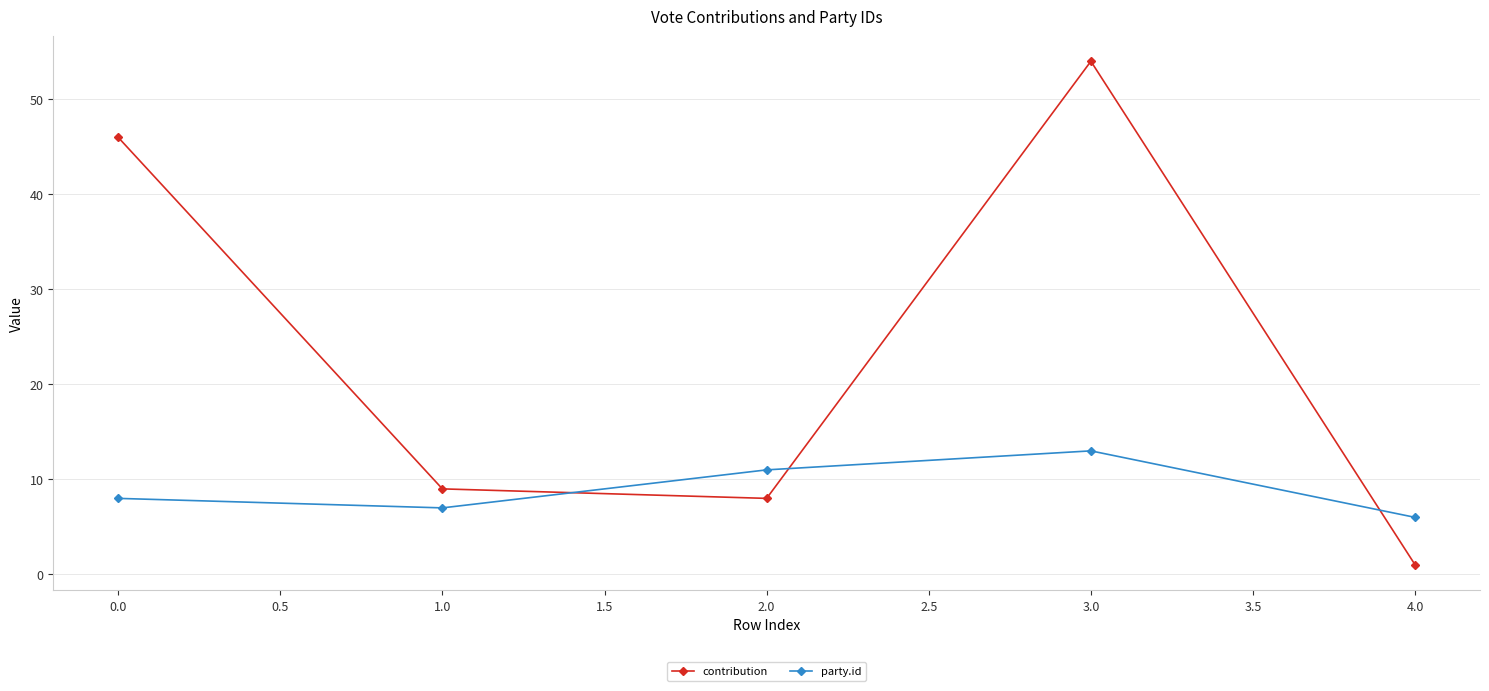

What is the value of the contribution point at the 3rd from the left?

8